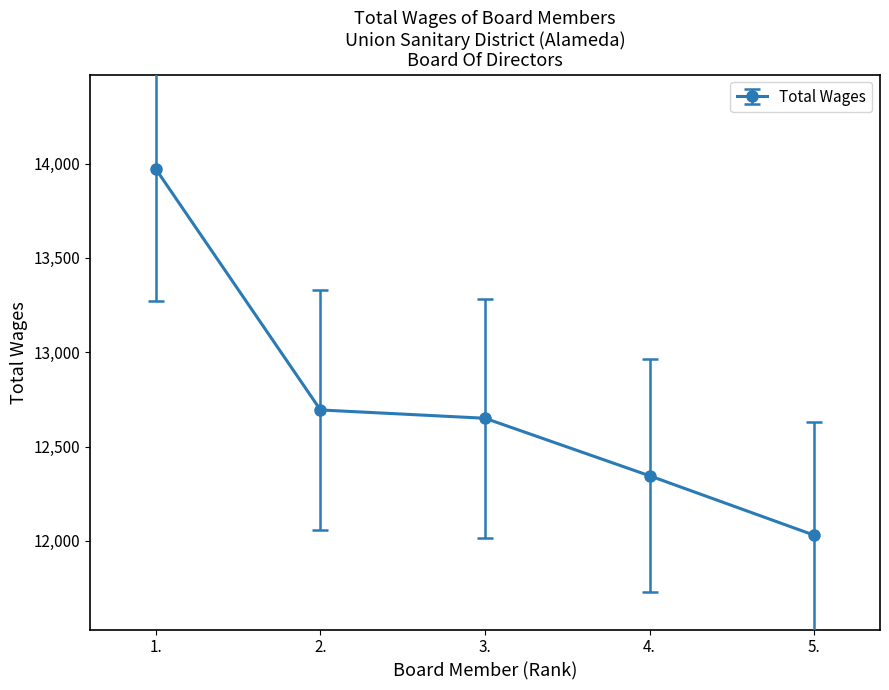

What is the change in value from 2. to 5.?

-664